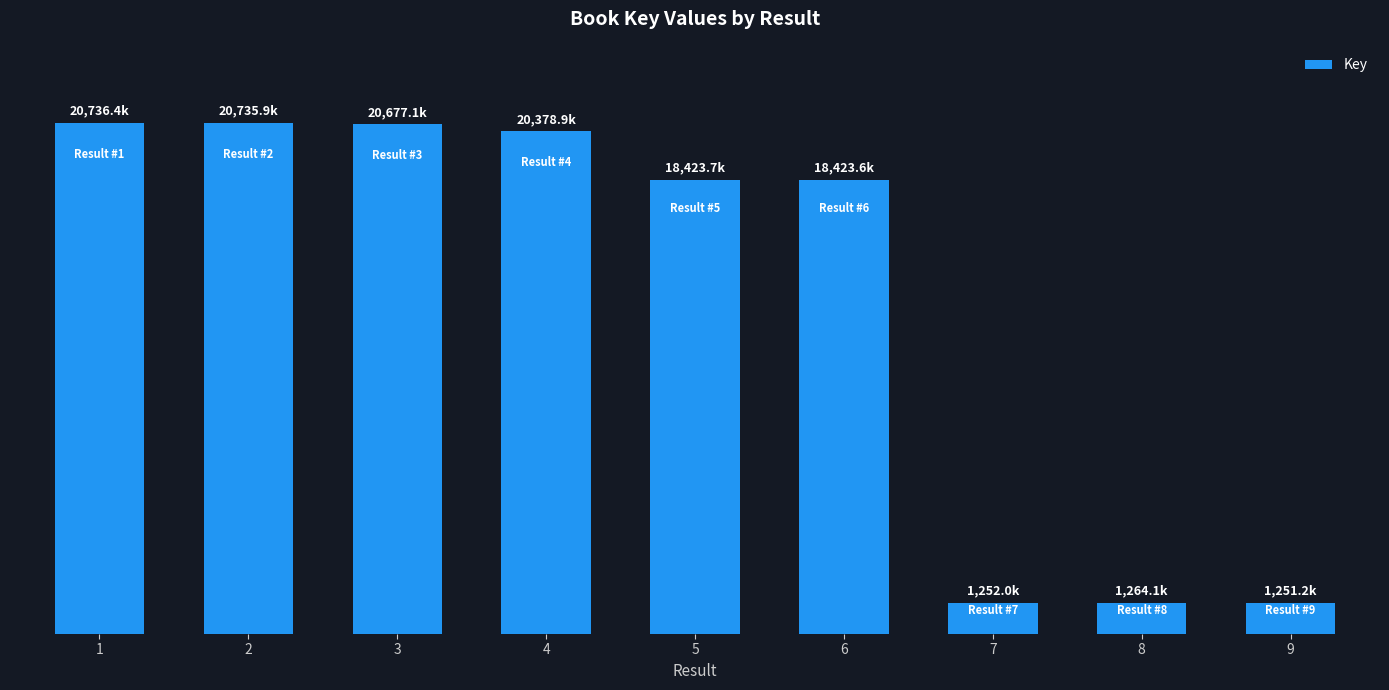

Reading left to right, list all the values displayed in this chart.

1=20736369	2=20735856	3=20677098	4=20378855	5=18423749	6=18423584	7=1251967	8=1264131	9=1251215